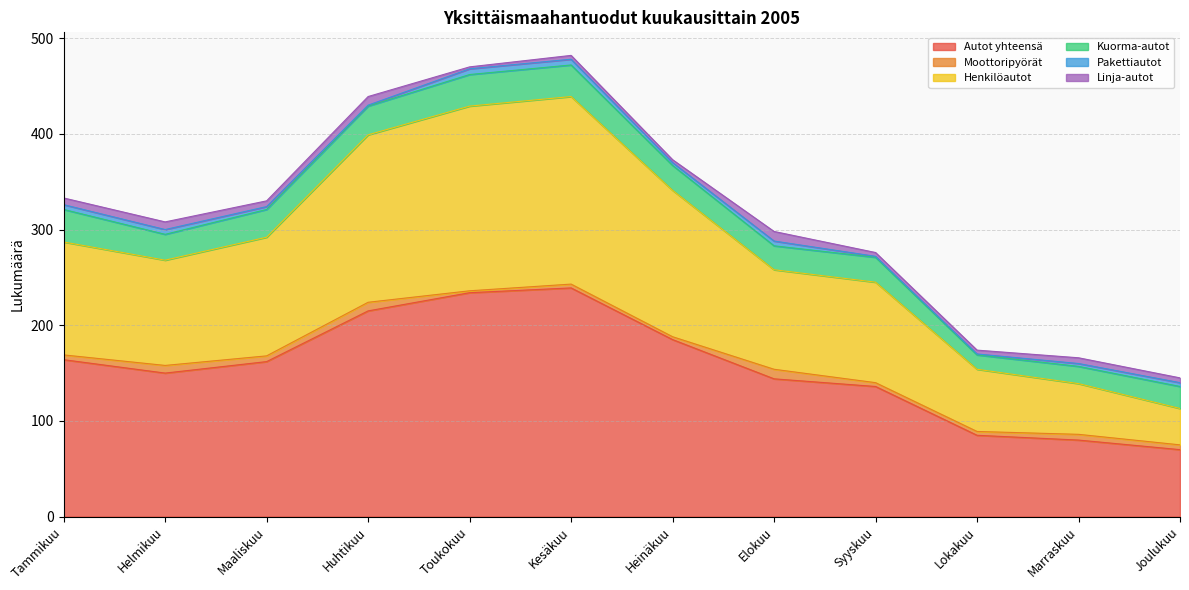

What is the sum of all Moottoripyörät values?

66